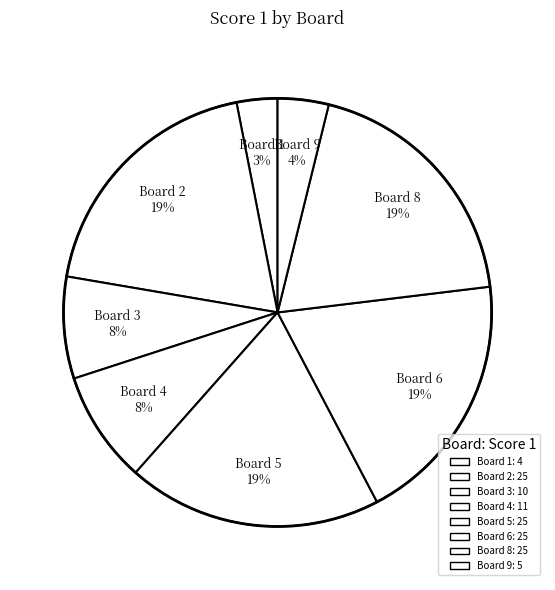

Do Board 6 19% and Board 5 19% together represent more than half of the pie?

No